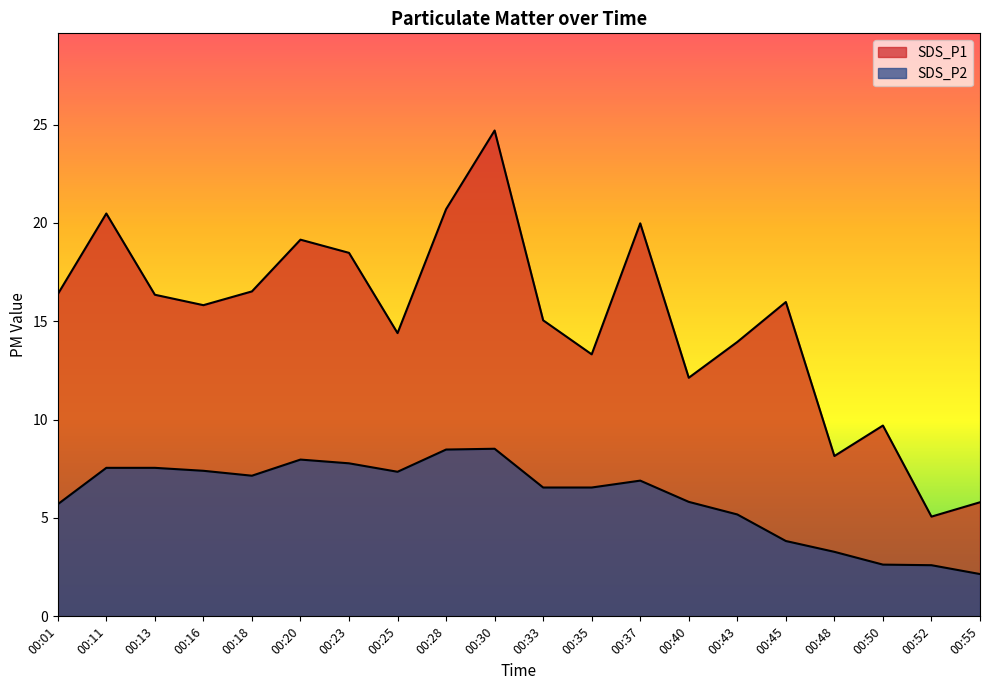

True or false: SDS_P1 and SDS_P2 cross at least once.

False